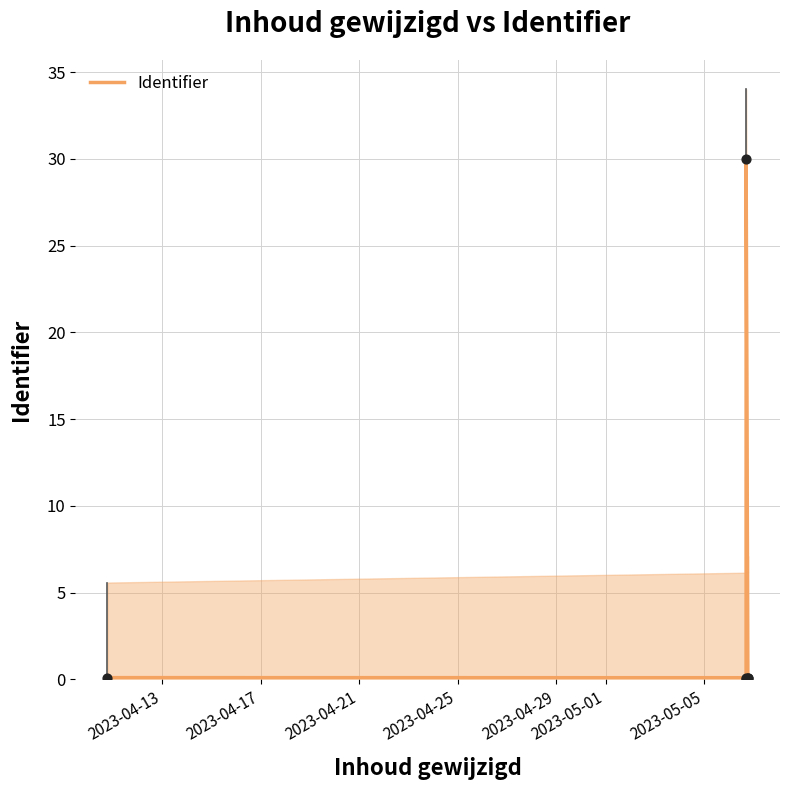

Between 2023-05-01 and 2023-04-17, which is larger?

2023-05-01